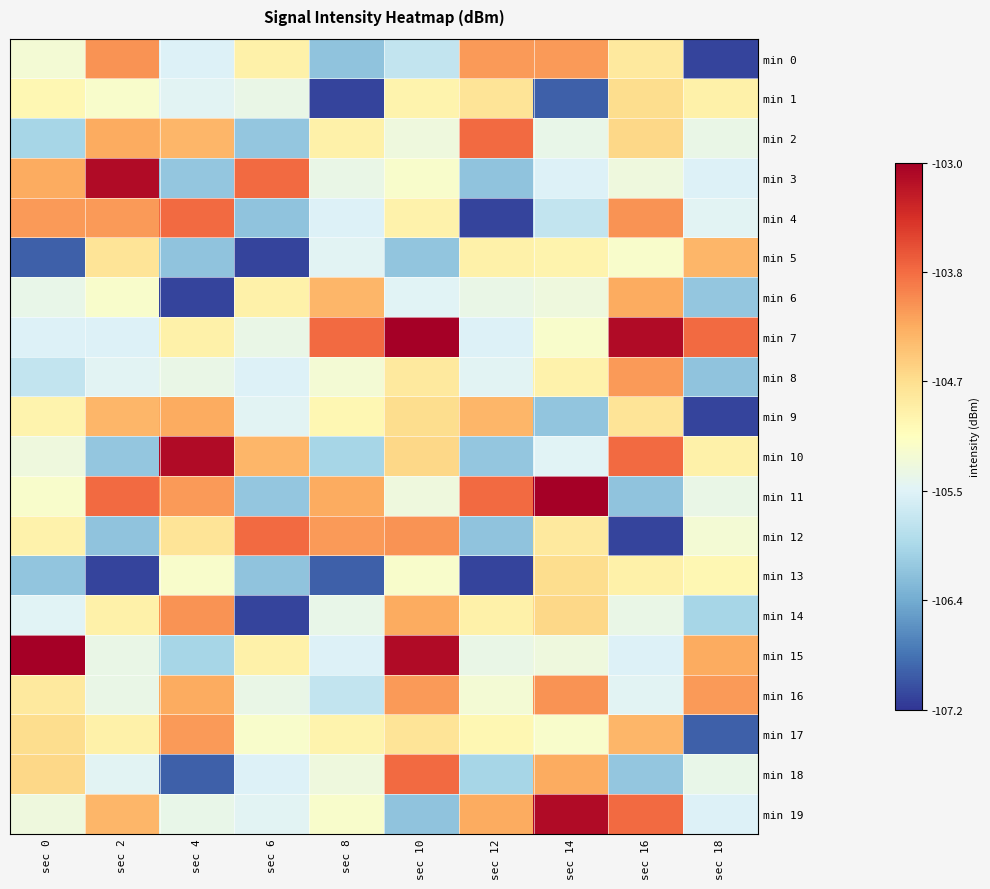

Reading left to right, transcribe all the data shown in this chart.

min 0: sec 0=-105.3	sec 2=-104.1	sec 4=-105.6	sec 6=-104.9	sec 8=-106.2	sec 10=-105.8	sec 12=-104.2	sec 14=-104.2	sec 16=-104.8	sec 18=-107.2
min 1: sec 0=-105.0	sec 2=-105.2	sec 4=-105.5	sec 6=-105.4	sec 8=-107.2	sec 10=-105.0	sec 12=-104.8	sec 14=-107.0	sec 16=-104.7	sec 18=-104.9
min 2: sec 0=-106.0	sec 2=-104.3	sec 4=-104.3	sec 6=-106.1	sec 8=-104.9	sec 10=-105.3	sec 12=-103.8	sec 14=-105.4	sec 16=-104.6	sec 18=-105.4
min 3: sec 0=-104.3	sec 2=-103.1	sec 4=-106.1	sec 6=-103.8	sec 8=-105.4	sec 10=-105.2	sec 12=-106.2	sec 14=-105.6	sec 16=-105.3	sec 18=-105.6
min 4: sec 0=-104.2	sec 2=-104.2	sec 4=-103.8	sec 6=-106.2	sec 8=-105.6	sec 10=-105.0	sec 12=-107.2	sec 14=-105.8	sec 16=-104.1	sec 18=-105.5
min 5: sec 0=-107.0	sec 2=-104.8	sec 4=-106.2	sec 6=-107.2	sec 8=-105.5	sec 10=-106.2	sec 12=-104.9	sec 14=-105.0	sec 16=-105.2	sec 18=-104.3
min 6: sec 0=-105.4	sec 2=-105.2	sec 4=-107.2	sec 6=-104.9	sec 8=-104.3	sec 10=-105.5	sec 12=-105.4	sec 14=-105.3	sec 16=-104.3	sec 18=-106.1
min 7: sec 0=-105.6	sec 2=-105.6	sec 4=-104.9	sec 6=-105.4	sec 8=-103.8	sec 10=-103.0	sec 12=-105.6	sec 14=-105.2	sec 16=-103.1	sec 18=-103.8
min 8: sec 0=-105.8	sec 2=-105.5	sec 4=-105.4	sec 6=-105.6	sec 8=-105.3	sec 10=-104.8	sec 12=-105.5	sec 14=-105.0	sec 16=-104.2	sec 18=-106.2
min 9: sec 0=-105.0	sec 2=-104.3	sec 4=-104.3	sec 6=-105.5	sec 8=-105.0	sec 10=-104.7	sec 12=-104.3	sec 14=-106.2	sec 16=-104.8	sec 18=-107.2
min 10: sec 0=-105.3	sec 2=-106.1	sec 4=-103.1	sec 6=-104.3	sec 8=-106.0	sec 10=-104.6	sec 12=-106.1	sec 14=-105.5	sec 16=-103.8	sec 18=-104.9
min 11: sec 0=-105.2	sec 2=-103.8	sec 4=-104.2	sec 6=-106.1	sec 8=-104.3	sec 10=-105.3	sec 12=-103.8	sec 14=-103.0	sec 16=-106.2	sec 18=-105.4
min 12: sec 0=-105.0	sec 2=-106.2	sec 4=-104.8	sec 6=-103.8	sec 8=-104.2	sec 10=-104.1	sec 12=-106.2	sec 14=-104.8	sec 16=-107.2	sec 18=-105.3
min 13: sec 0=-106.2	sec 2=-107.2	sec 4=-105.2	sec 6=-106.2	sec 8=-107.0	sec 10=-105.2	sec 12=-107.2	sec 14=-104.7	sec 16=-104.9	sec 18=-105.0
min 14: sec 0=-105.5	sec 2=-104.9	sec 4=-104.1	sec 6=-107.2	sec 8=-105.4	sec 10=-104.3	sec 12=-104.9	sec 14=-104.6	sec 16=-105.4	sec 18=-106.0
min 15: sec 0=-103.0	sec 2=-105.4	sec 4=-106.0	sec 6=-104.9	sec 8=-105.6	sec 10=-103.1	sec 12=-105.4	sec 14=-105.3	sec 16=-105.6	sec 18=-104.3
min 16: sec 0=-104.8	sec 2=-105.4	sec 4=-104.3	sec 6=-105.4	sec 8=-105.8	sec 10=-104.2	sec 12=-105.3	sec 14=-104.1	sec 16=-105.5	sec 18=-104.2
min 17: sec 0=-104.7	sec 2=-104.9	sec 4=-104.2	sec 6=-105.2	sec 8=-105.0	sec 10=-104.8	sec 12=-105.0	sec 14=-105.2	sec 16=-104.3	sec 18=-107.0
min 18: sec 0=-104.6	sec 2=-105.5	sec 4=-107.0	sec 6=-105.6	sec 8=-105.3	sec 10=-103.8	sec 12=-106.0	sec 14=-104.3	sec 16=-106.1	sec 18=-105.4
min 19: sec 0=-105.3	sec 2=-104.3	sec 4=-105.4	sec 6=-105.5	sec 8=-105.2	sec 10=-106.2	sec 12=-104.3	sec 14=-103.1	sec 16=-103.8	sec 18=-105.6